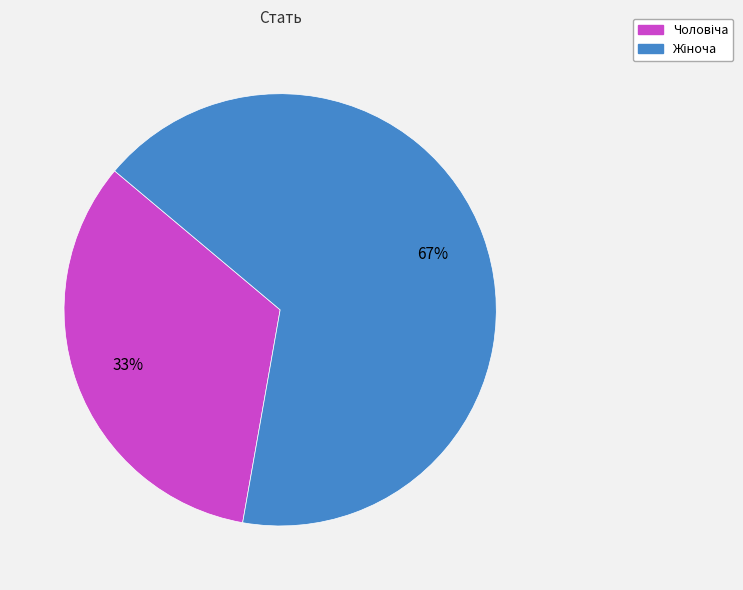

Does any single category account for the majority?

Yes